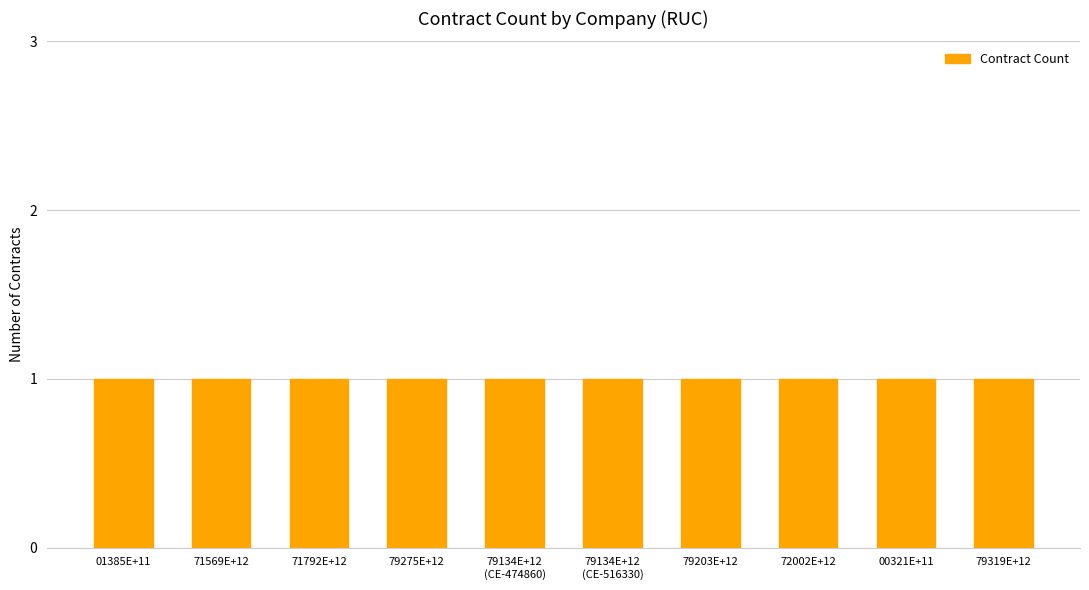

What is the label of the 3rd bar from the left?

71792E+12